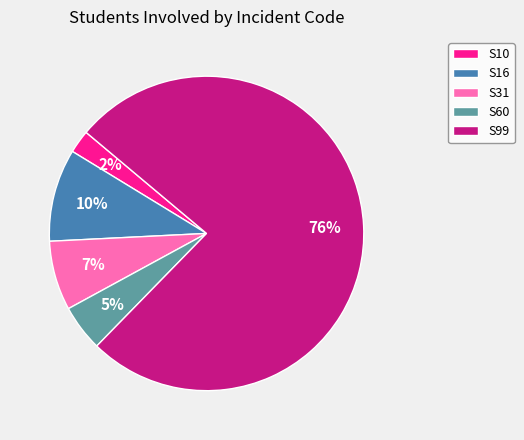

What is the ratio of the value at S60 to the value at S16?

0.5